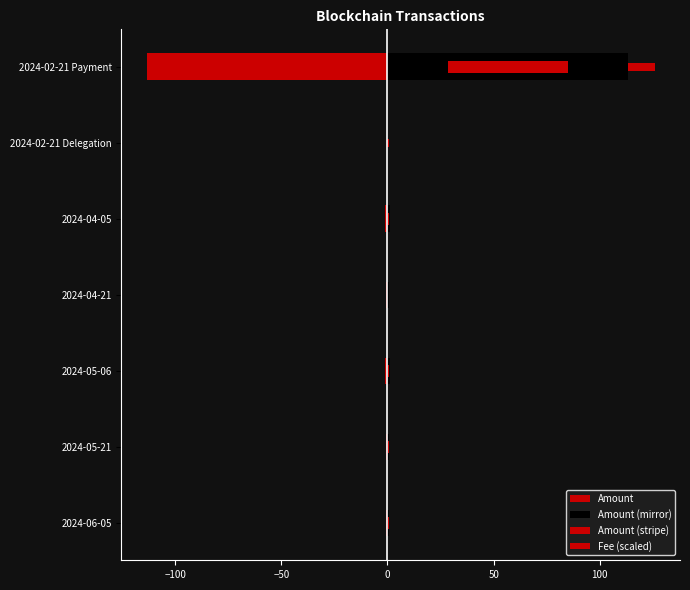

Between 2024-02-21 Delegation and 2024-04-05, which is larger?

2024-02-21 Delegation